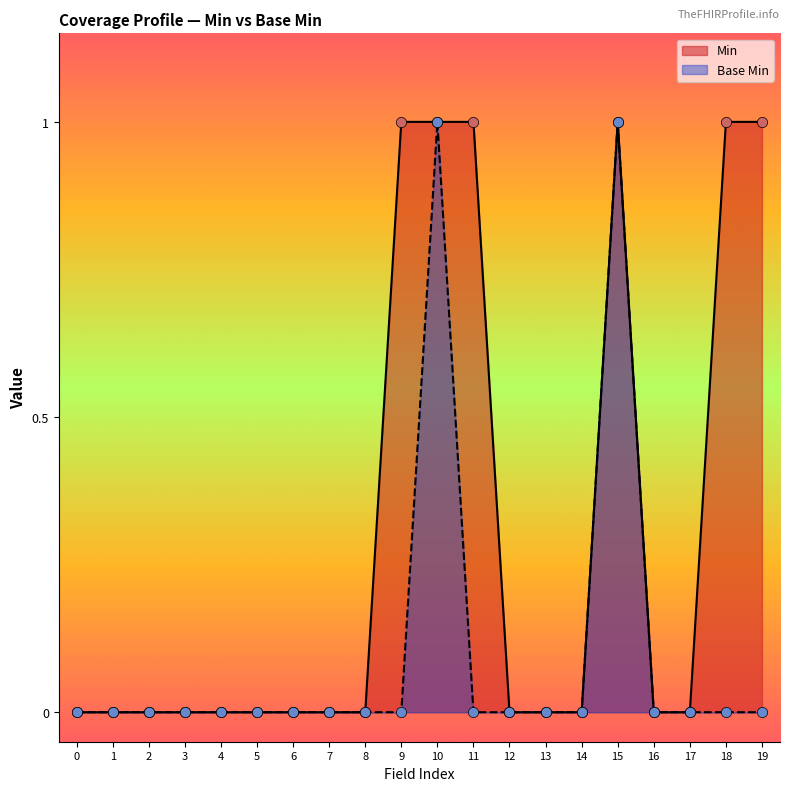

Which series has the largest total across all categories?

Min